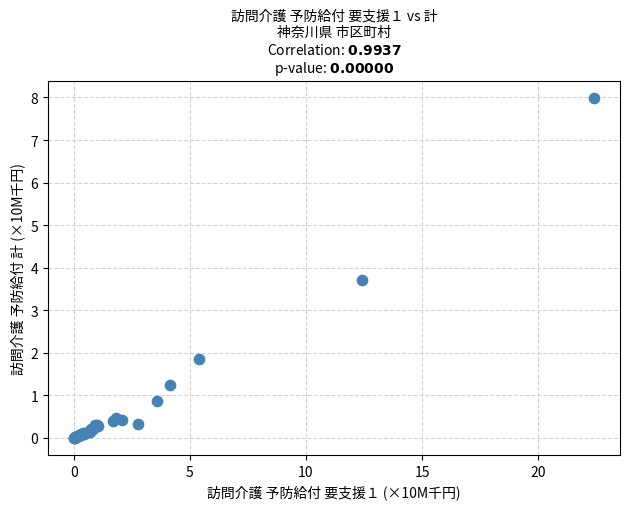

What Y value in the scatter plot is closest to 3?

3.7